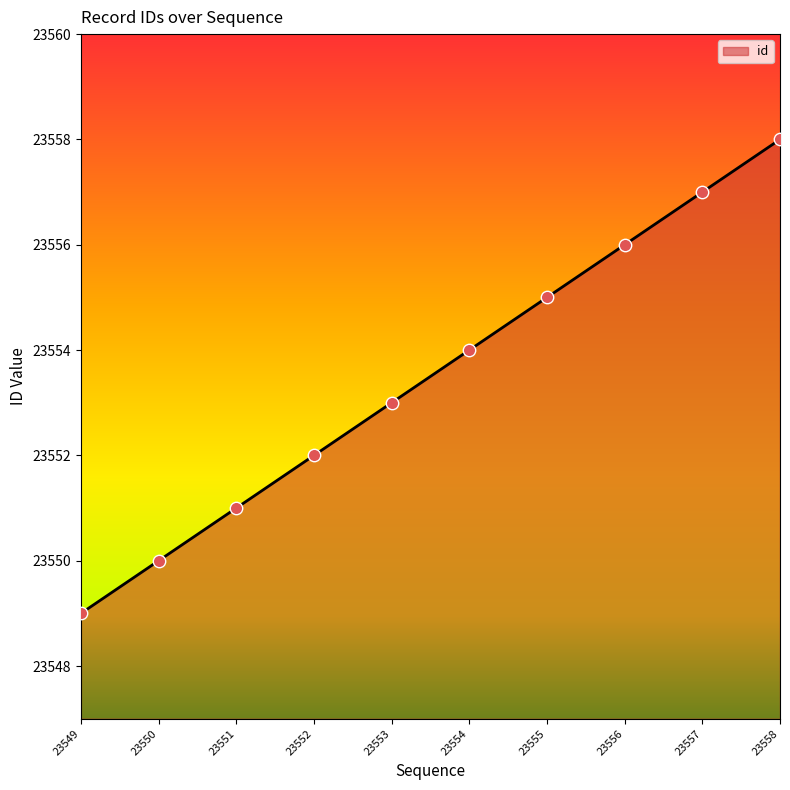

What is the change in value from 23554 to 23557?

+3